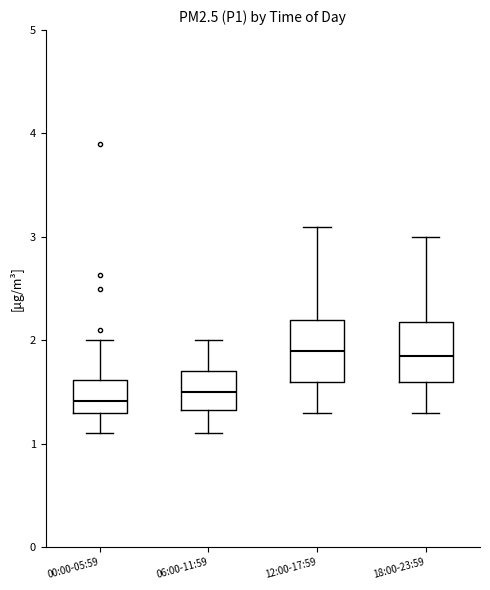

Reading left to right, transcribe this box plot: for each box, give where its median line is, the range the box spans, and where its two whiskers end, as read against the y-axis. The values are not printed on the chart, so give them approximately, as read against the axis.

00:00-05:59: median 1.4, box 1.3 to 1.6, whiskers 1.1 to 2.0
06:00-11:59: median 1.5, box 1.3 to 1.7, whiskers 1.1 to 2.0
12:00-17:59: median 1.9, box 1.6 to 2.2, whiskers 1.3 to 3.1
18:00-23:59: median 1.9, box 1.6 to 2.2, whiskers 1.3 to 3.0